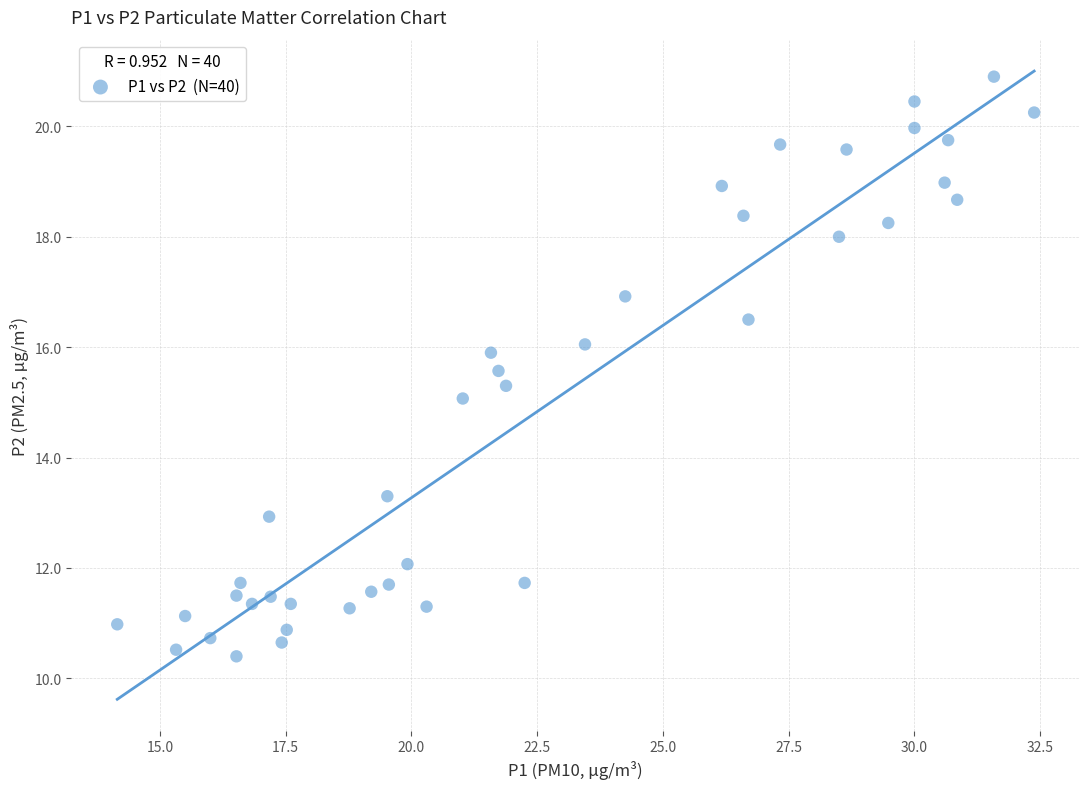

What is the range of Y values (max minus min)?

10.5